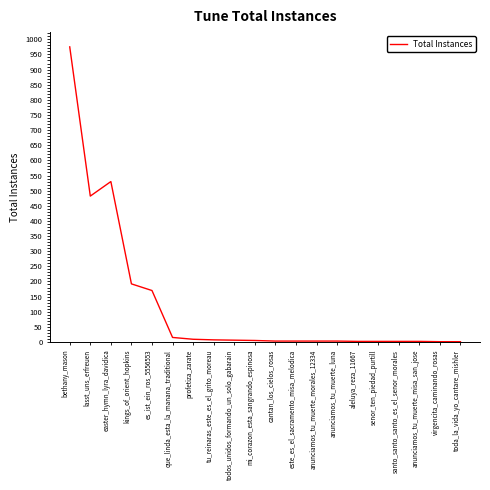

What position from the left is toda_la_vida_yo_cantare_mishler?

20